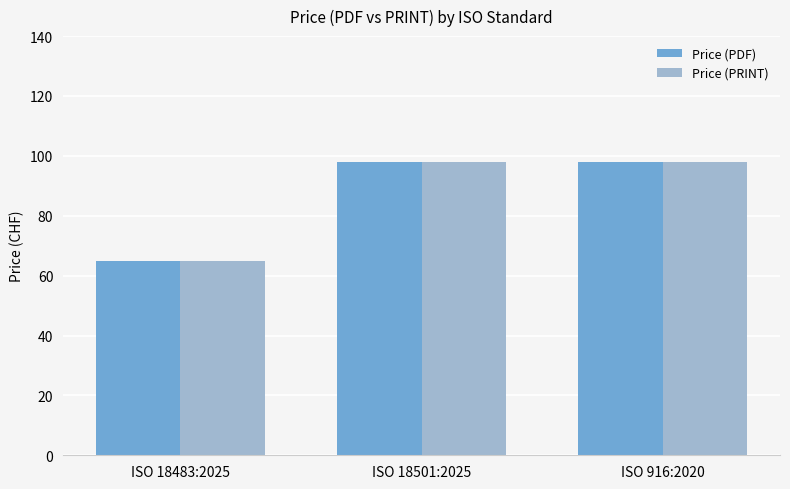

Is it true that Price (PRINT) equals 170 at ISO 916:2020?

False